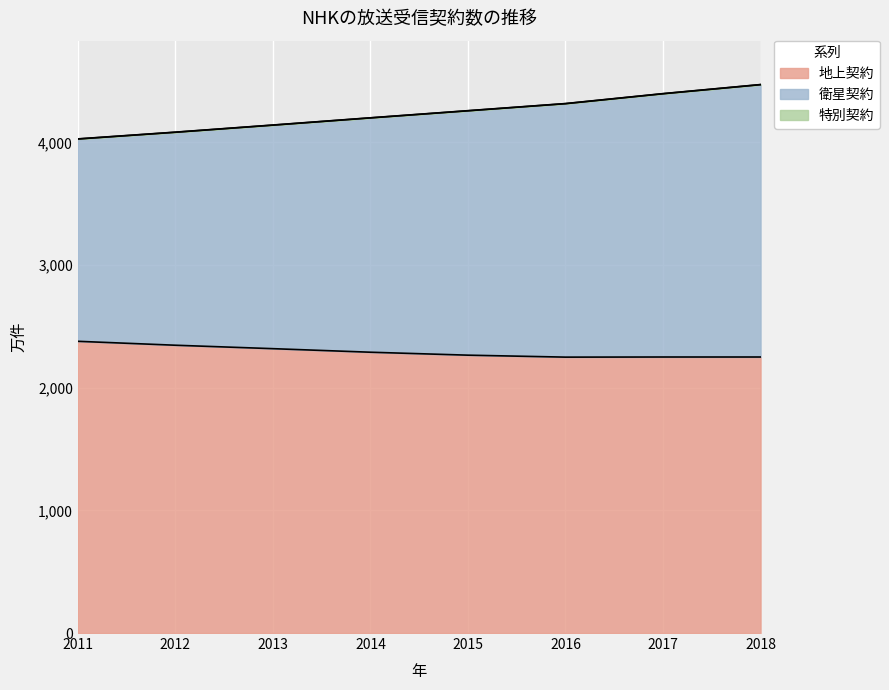

Is it true that 地上契約 equals 2250 at 2017?

True